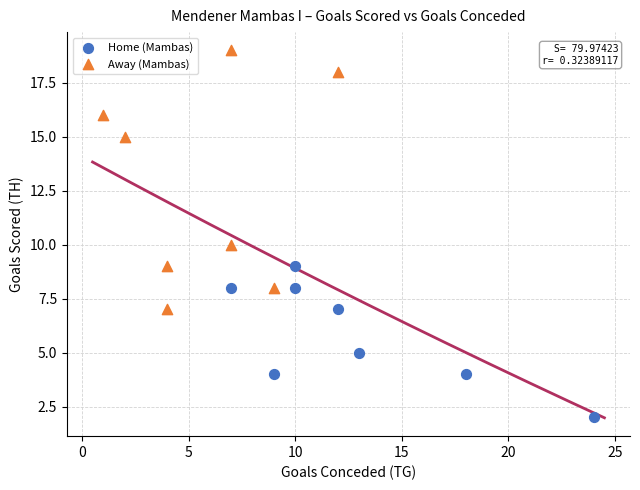

What are all the series names shown in the legend?

Home (Mambas), Away (Mambas)